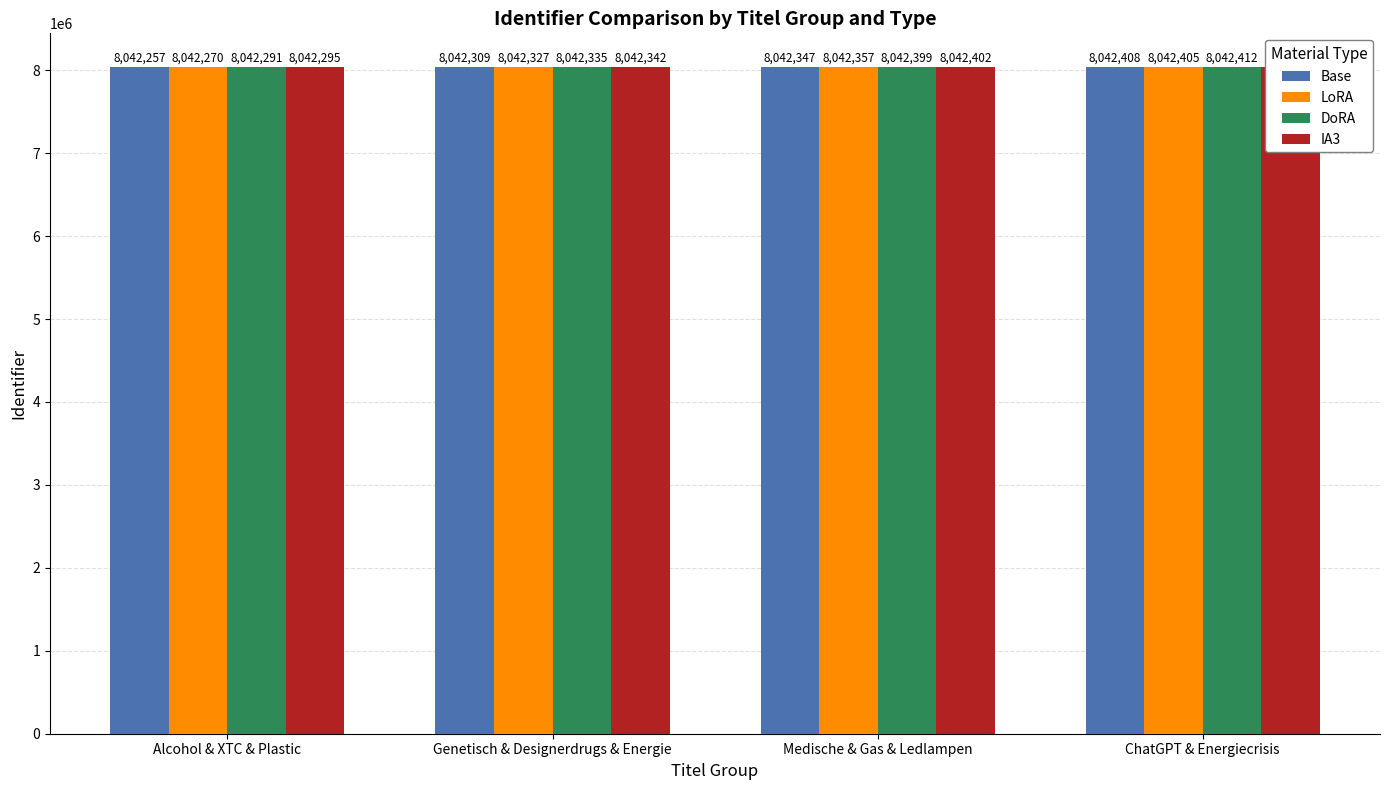

What is the minimum value shown in the chart?

8042257